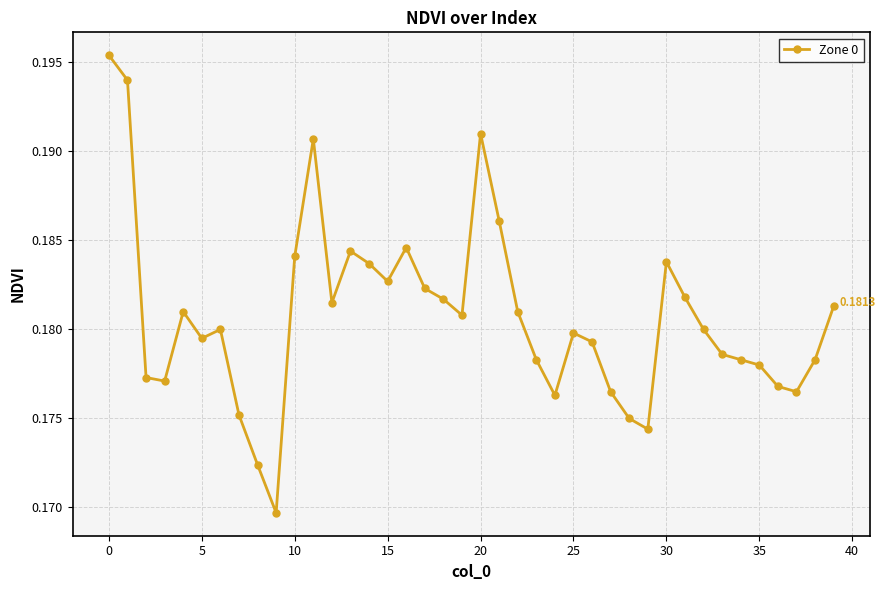

Does the chart display data point markers on the line(s)?

Yes